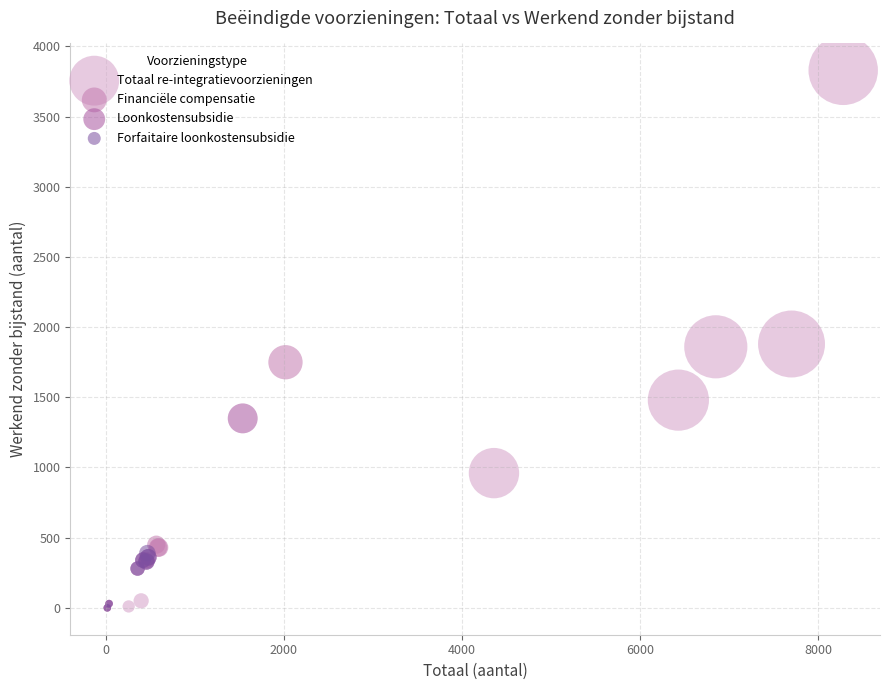

Which series reaches the maximum Y coordinate?

Totaal re-integratievoorzieningen